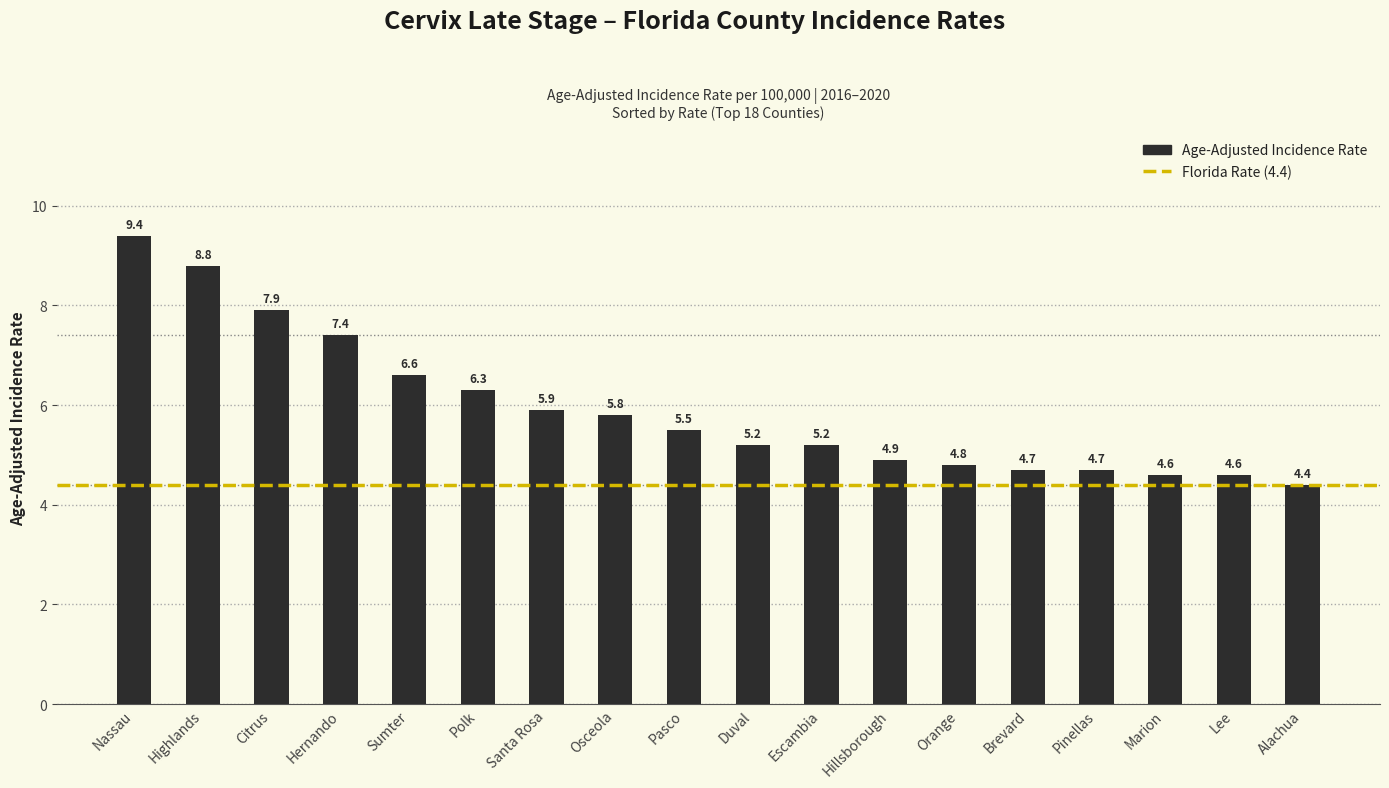

How many values exceed 5?

11